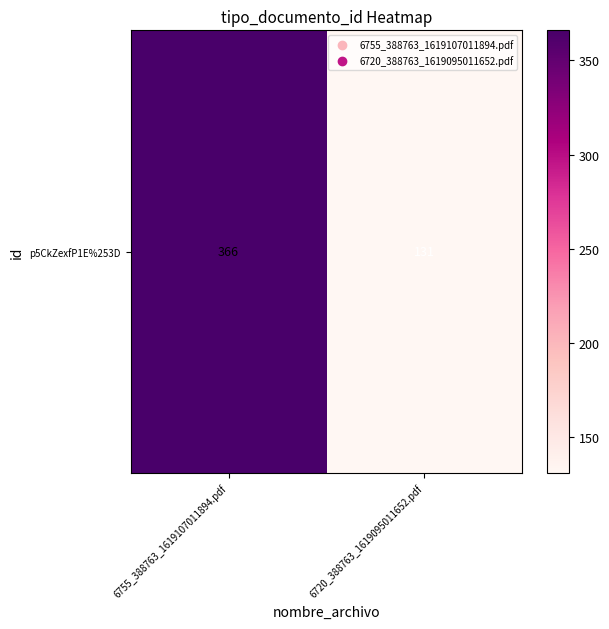

How many values are between 131 and 366?

2